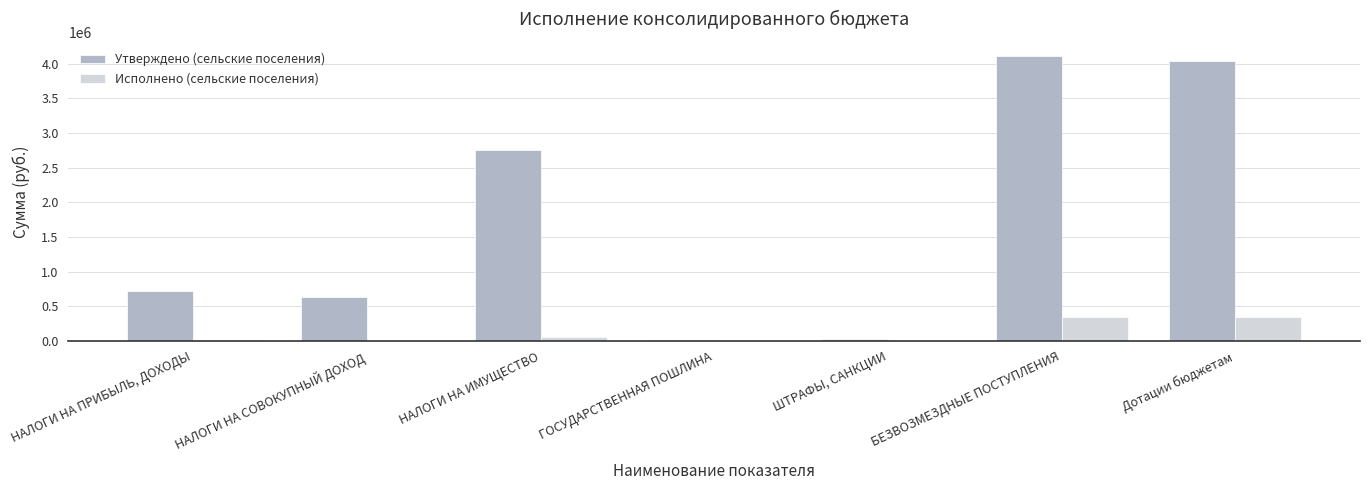

Which series changed the most between НАЛОГИ НА СОВОКУПНЫЙ ДОХОД and НАЛОГИ НА ИМУЩЕСТВО?

Утверждено (сельские поселения)